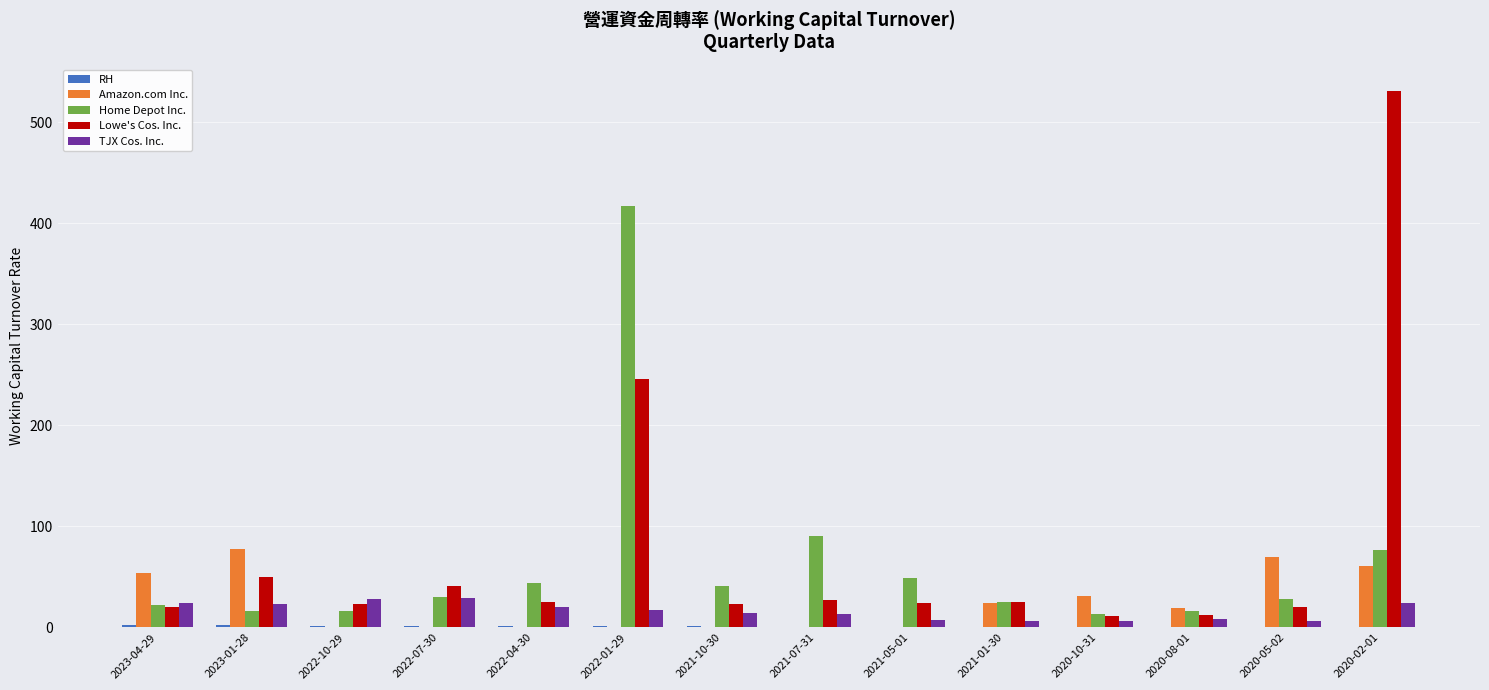

Count the number of categories in the chart.

14